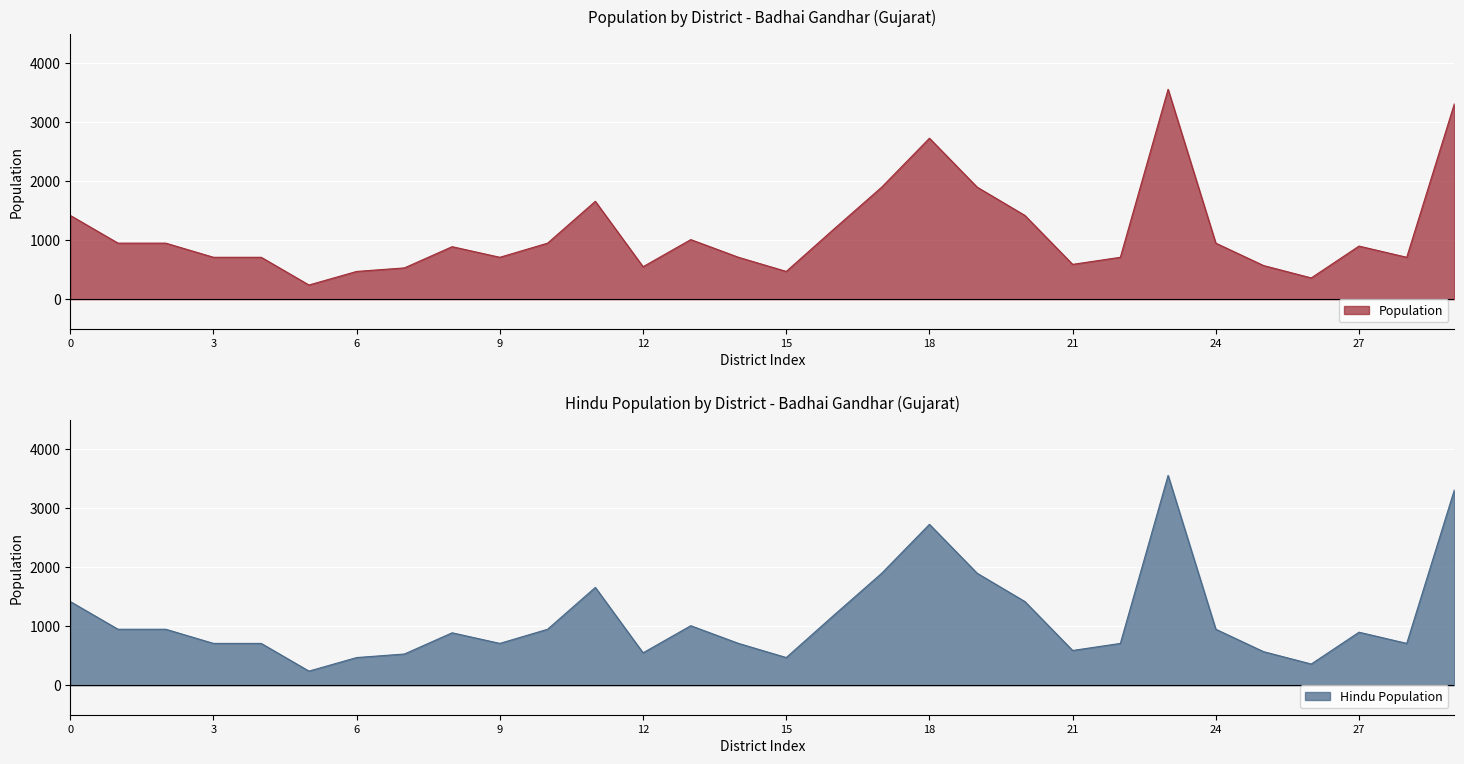

Which series has the largest total across all categories?

population